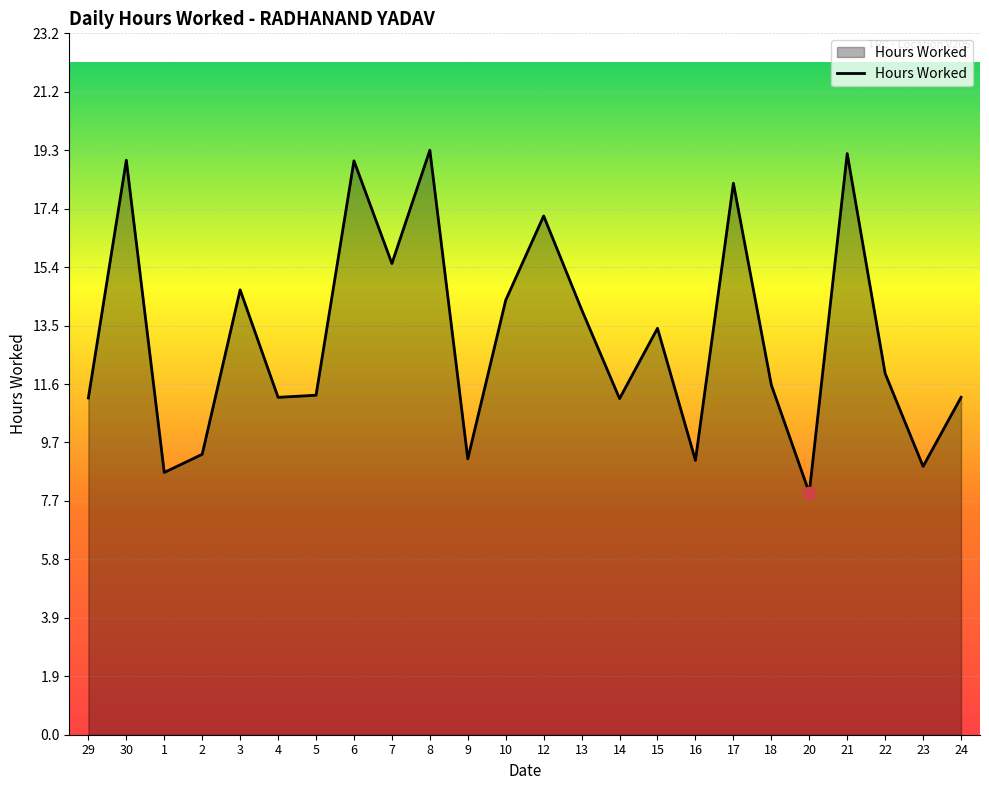

Which has a higher value, 4 or 6?

6